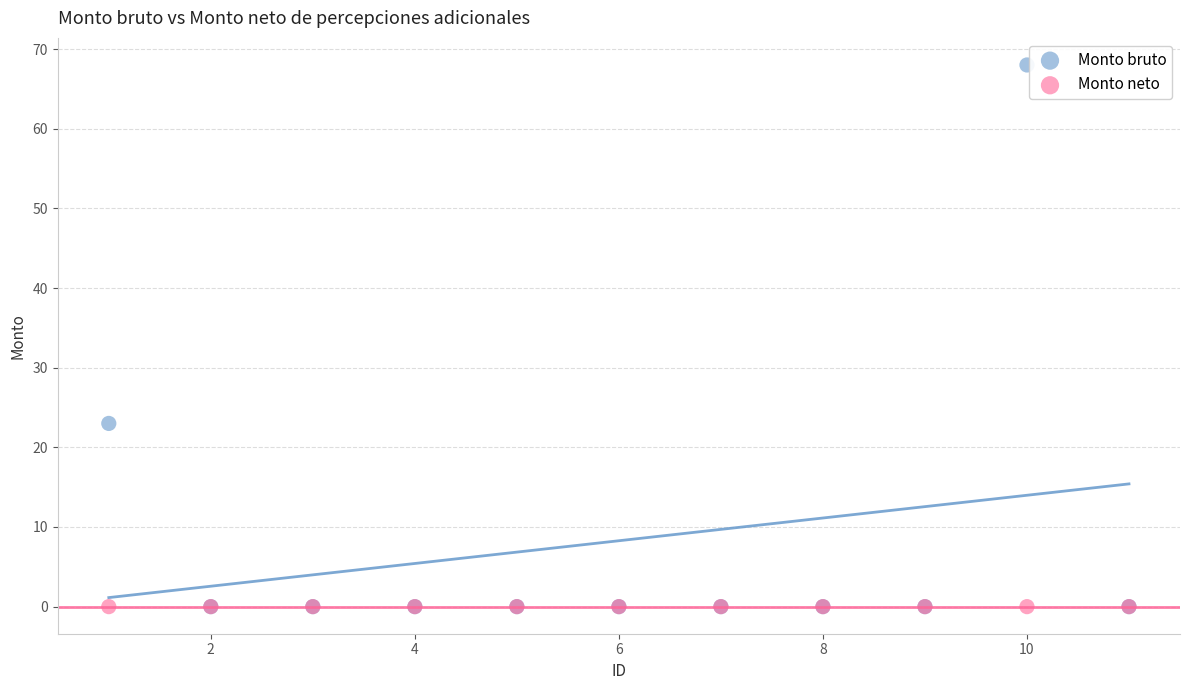

In the Monto bruto series, what Y value is closest to 34?

23